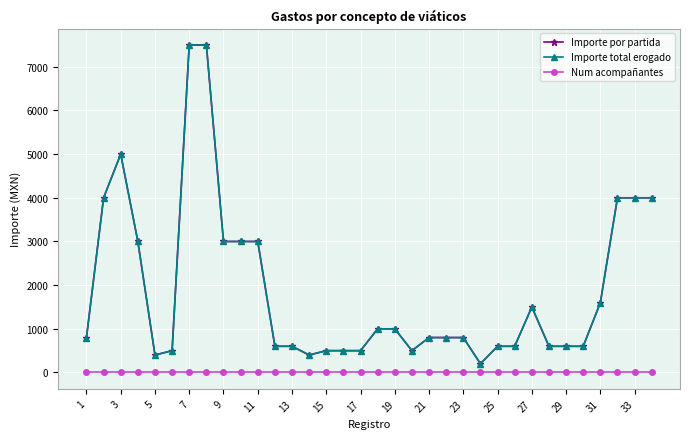

At which label is Num acompañantes closest to 0?

1